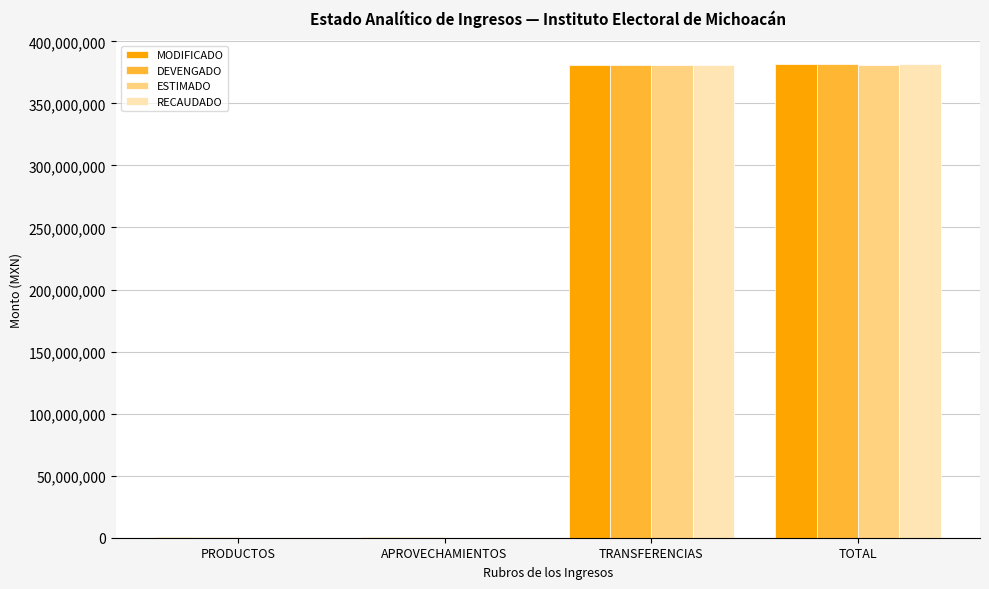

What is the total value across all series at TOTAL?

1526028881.2